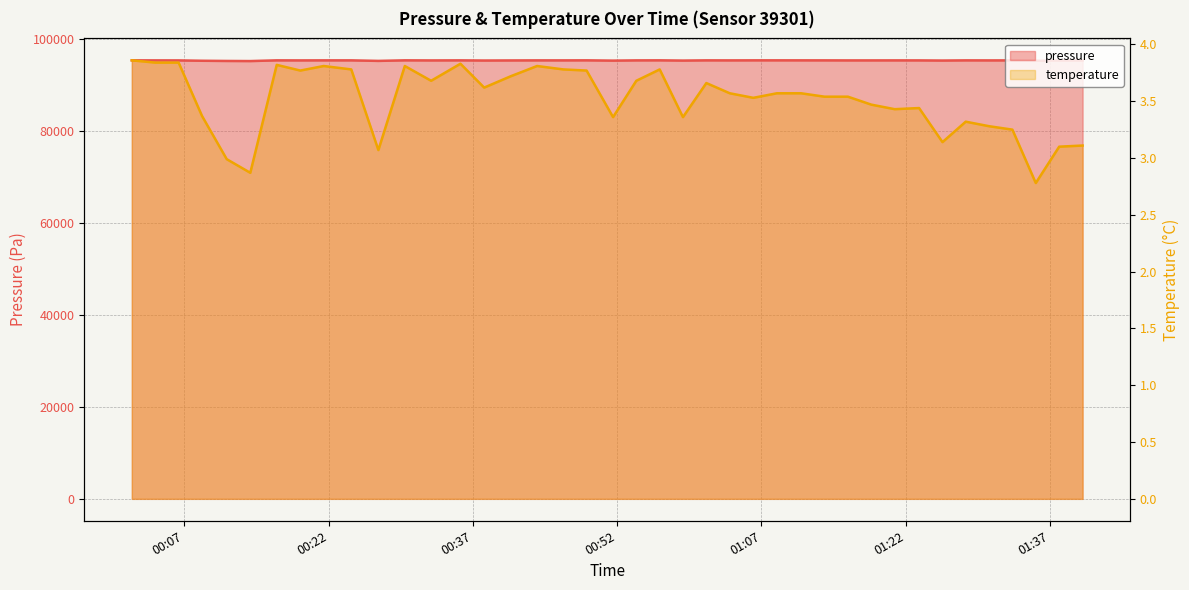

Where is temperature nearest to the value 3?

2022-12-29T00:11:24